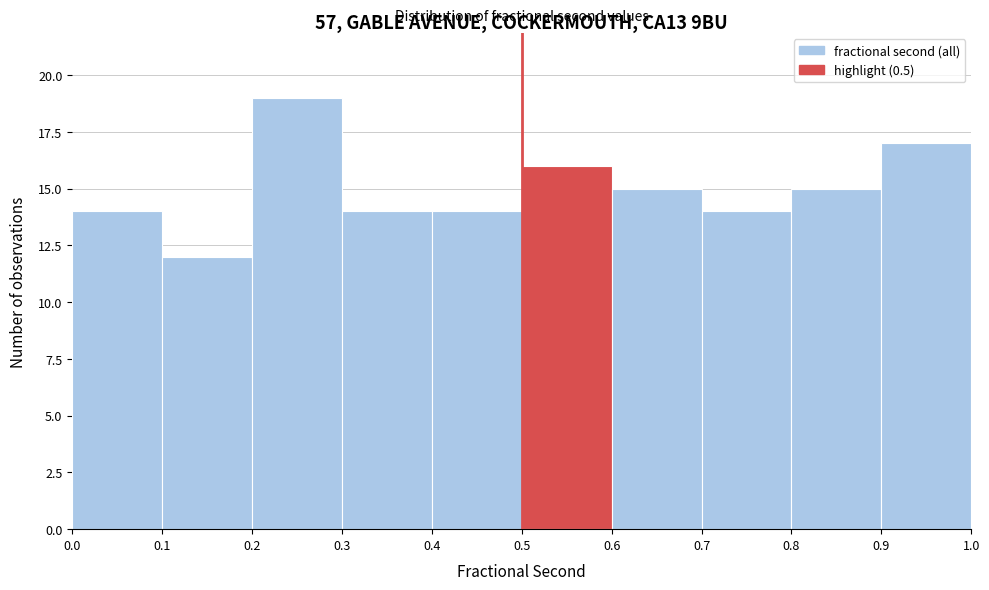

Reading left to right, list every bar in this chart as the range it spans on the x-axis followed by its height. The values are not printed on the chart, so give them approximately, as read against the axis.

0.0 to 0.1: 14
0.1 to 0.2: 12
0.2 to 0.3: 19
0.3 to 0.4: 14
0.4 to 0.5: 14
0.5 to 0.6: 16
0.6 to 0.7: 15
0.7 to 0.8: 14
0.8 to 0.9: 15
0.9 to 1.0: 17